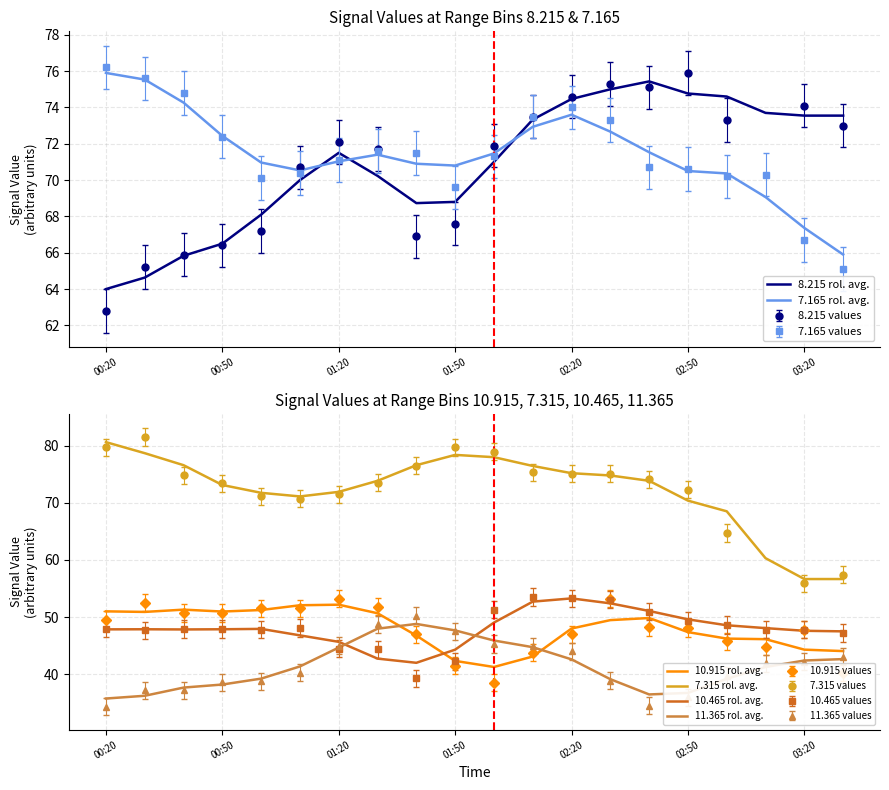

What is the minimum value for 10.465 values?

39.3